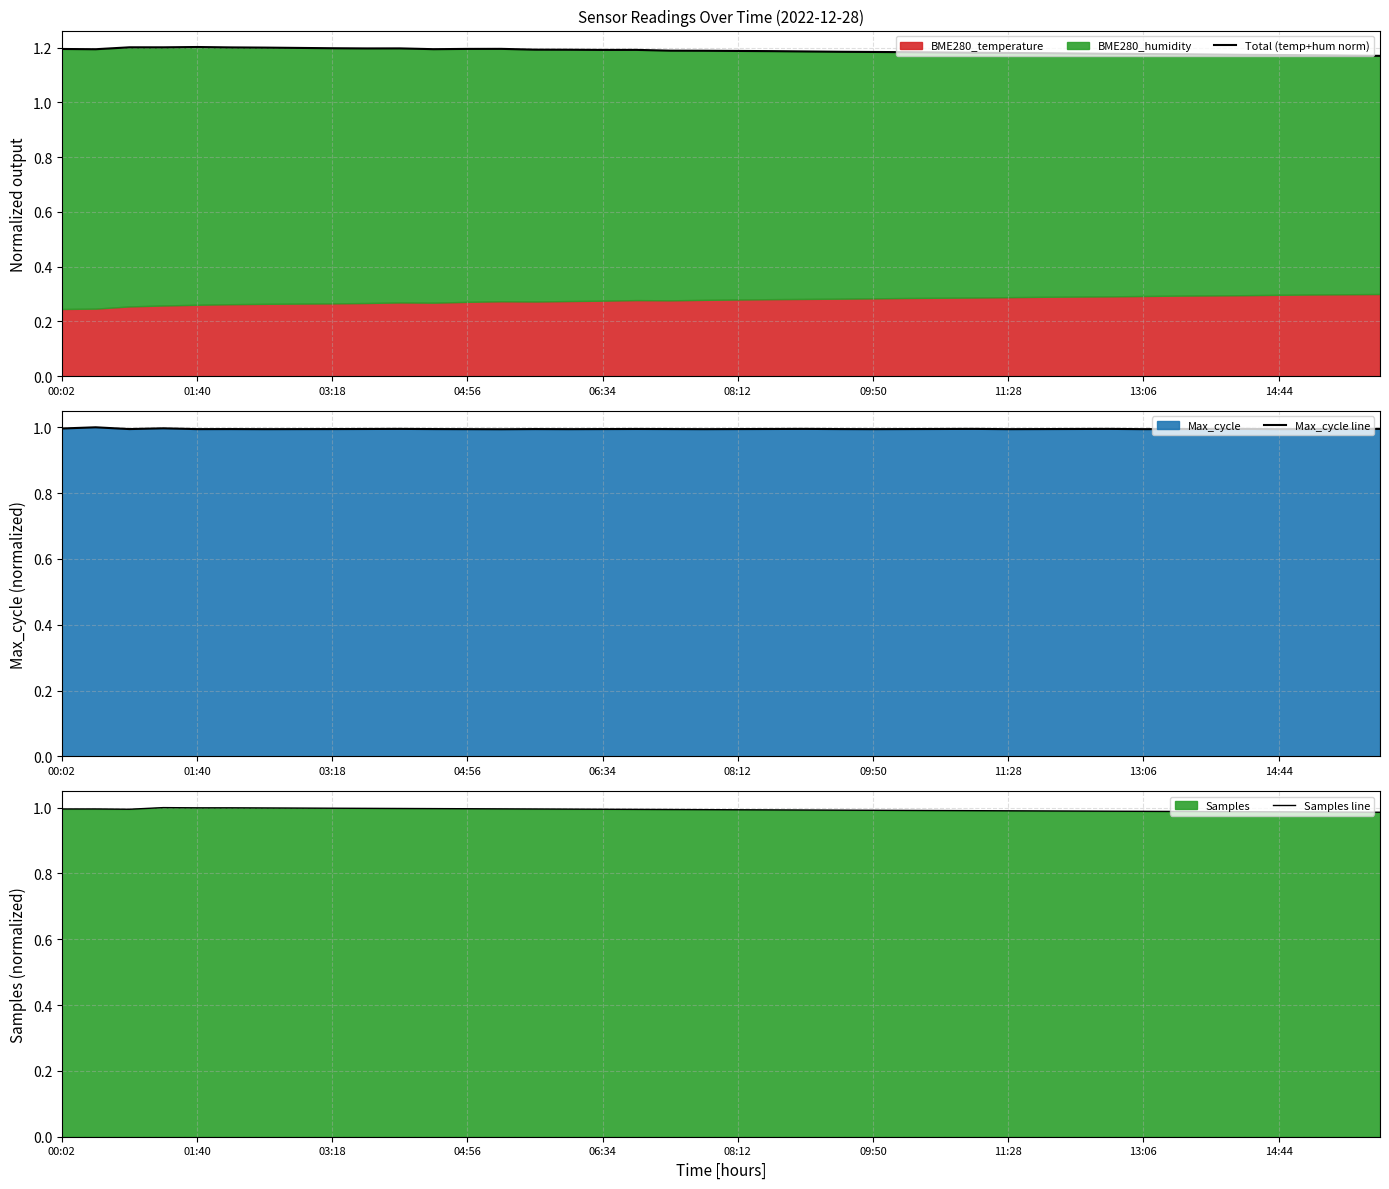

True or false: Samples line and Total (temp+hum norm) cross at least once.

False